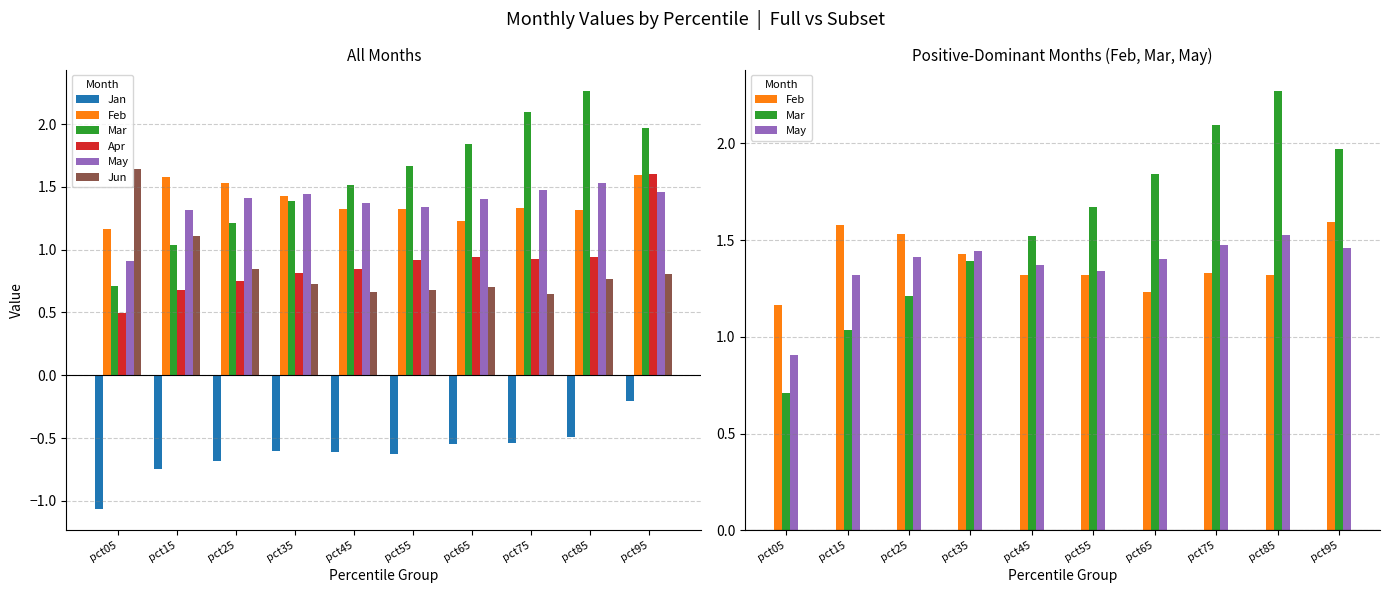

What is the sum of the Apr values at pct95 and pct25?

2.4